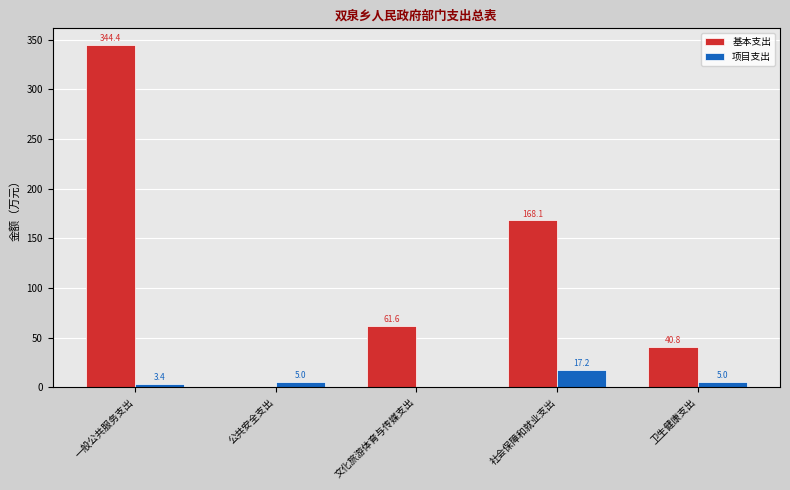

Reading right to left, what are all the values shown in this chart?

基本支出: 卫生健康支出=40.8	社会保障和就业支出=168.1	文化旅游体育与传媒支出=61.6	公共安全支出=0.0	一般公共服务支出=344.4
项目支出: 卫生健康支出=5.0	社会保障和就业支出=17.2	文化旅游体育与传媒支出=0.0	公共安全支出=5.0	一般公共服务支出=3.4